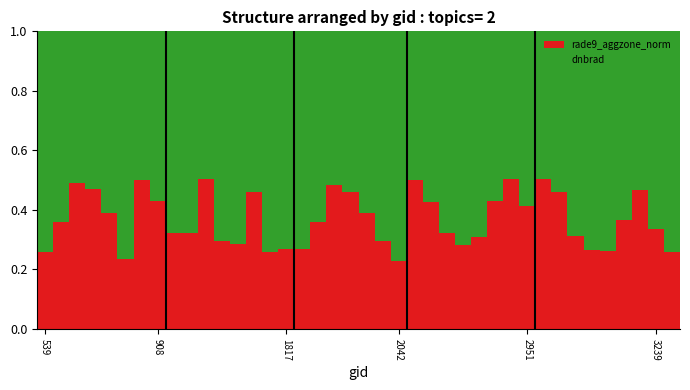

How many rade9_aggzone_norm values are between 0 and 1?

40